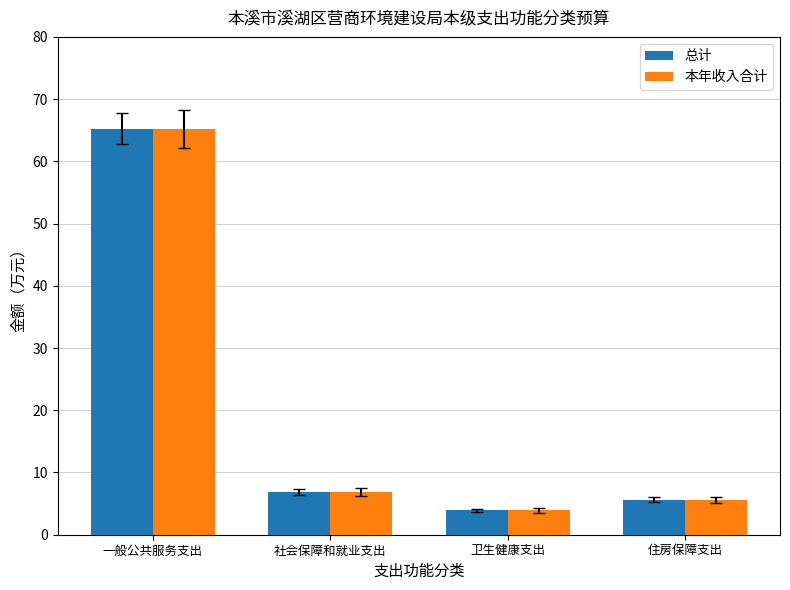

What is the sum of the 本年收入合计 values at 一般公共服务支出 and 住房保障支出?

70.8